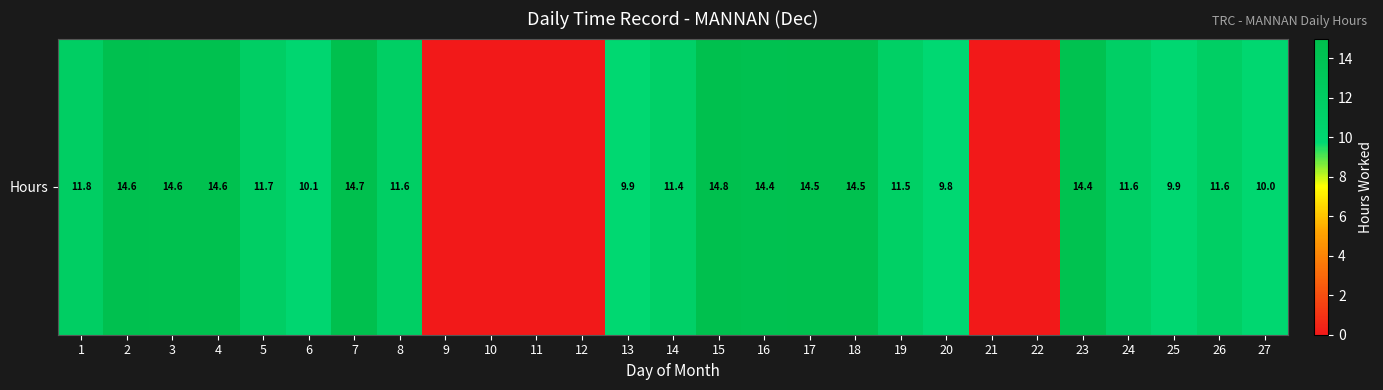

What is the average value?

9.7